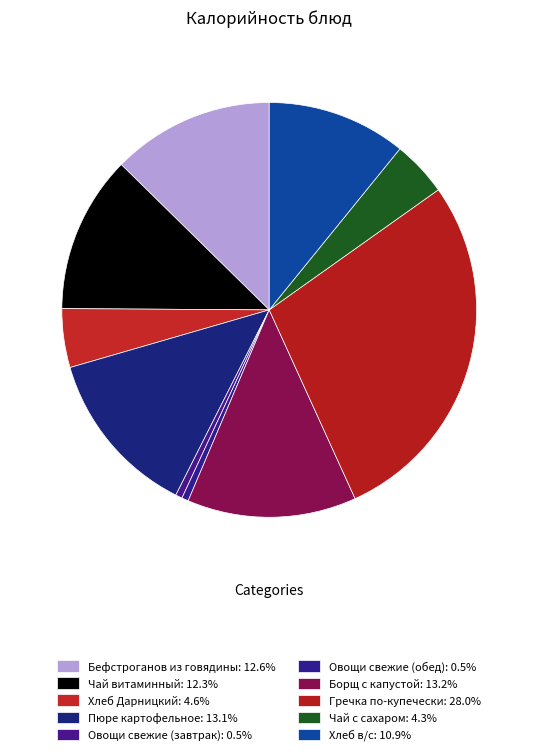

To the nearest percent, what portion does Гречка по-купечески represent?

28%